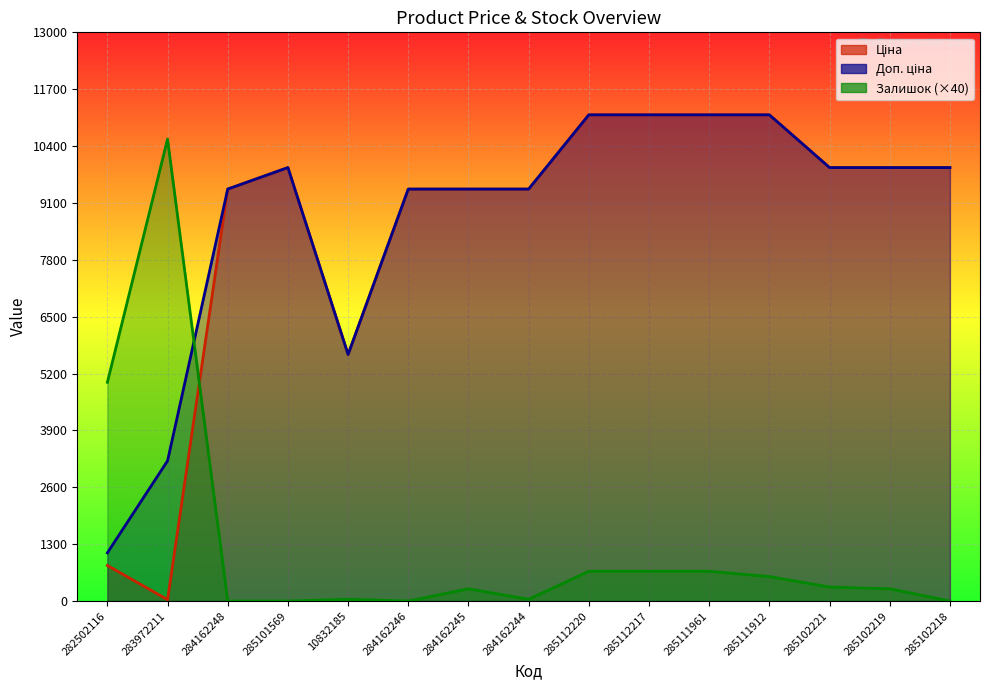

What is the spread (max minus min) of values at 283972211?

10528.0